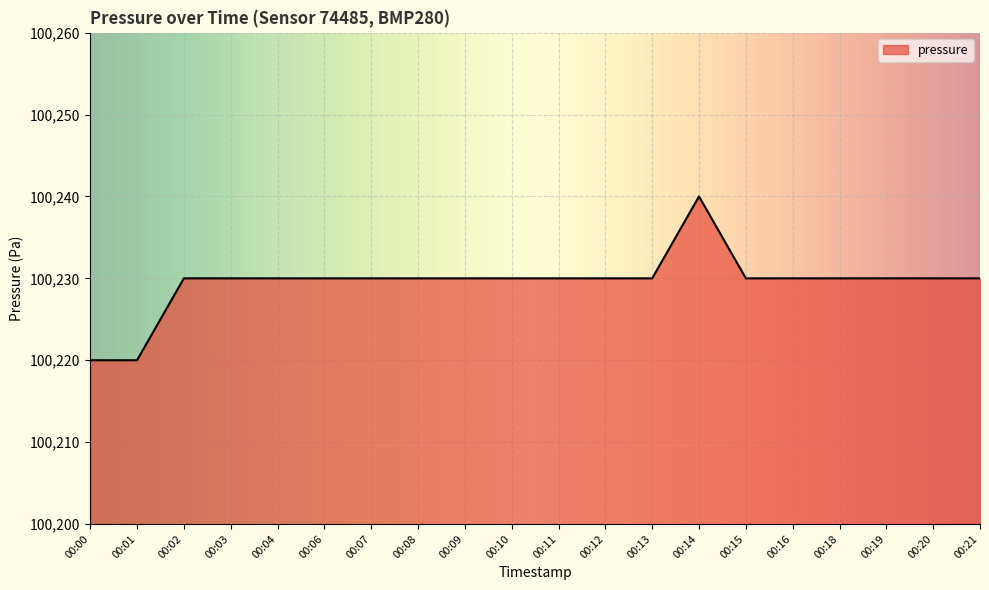

What is the sum of all values?

2004590